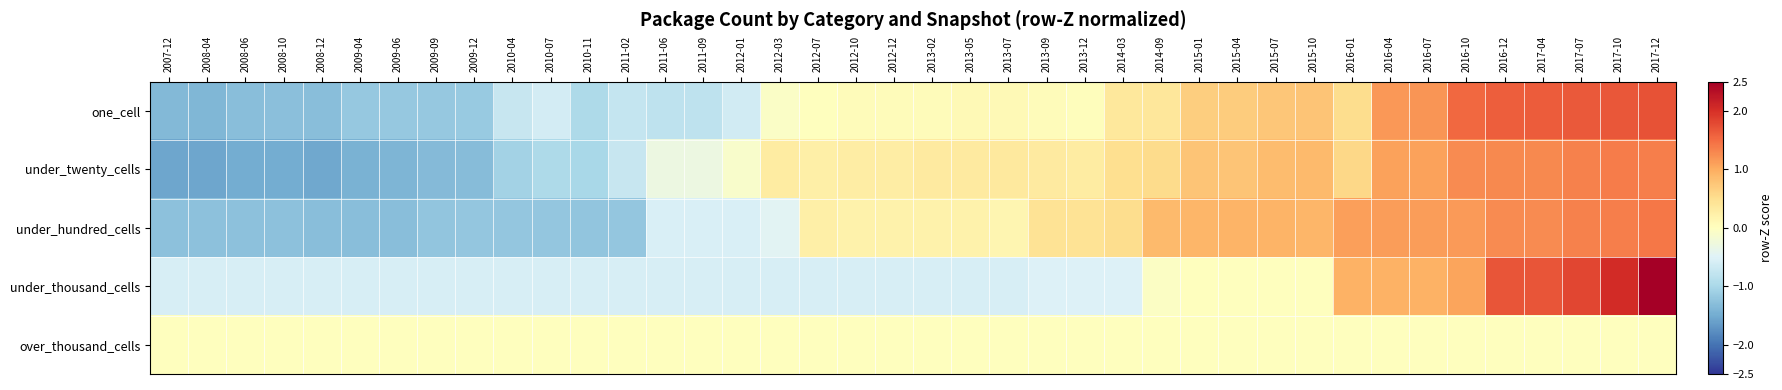

What is the difference between the highest and lowest values at 2009-06?

1.4